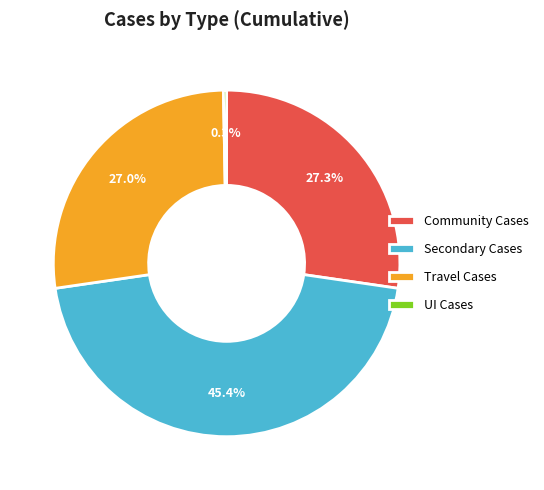

Combined, what portion of the pie is Community Cases and Secondary Cases?

72.7%